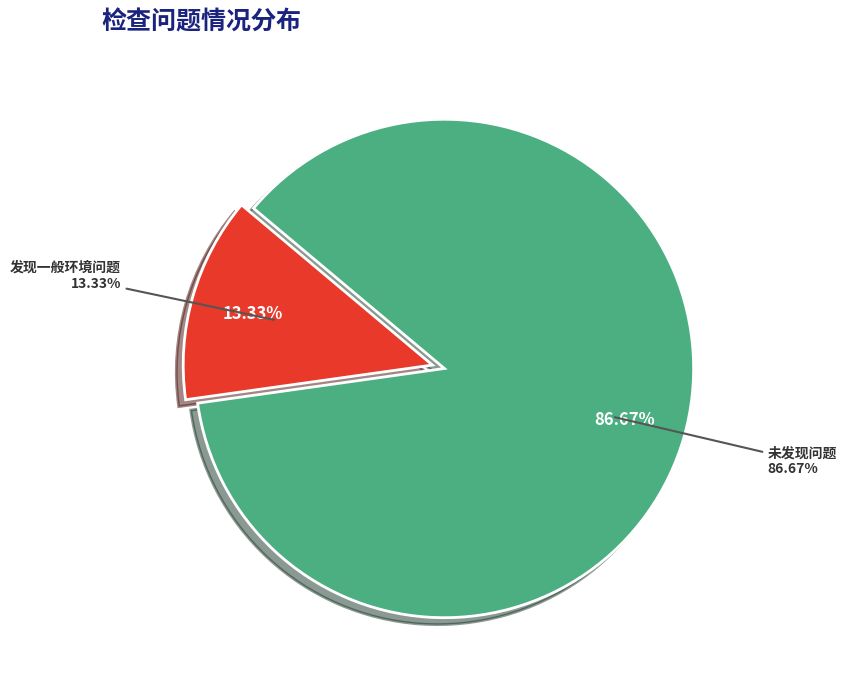

The 未发现问题 slice represents 87% of the pie. True or false?

True